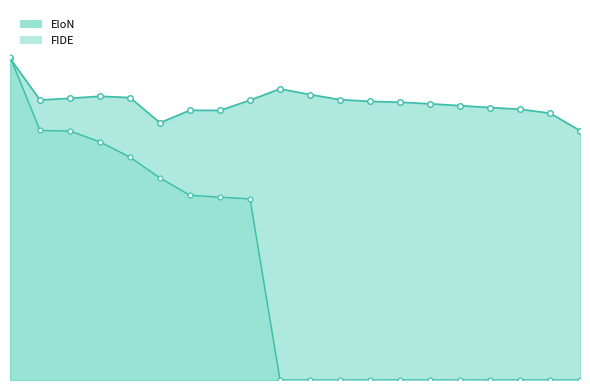

Between Suarez Andollo Asier and Vega Villa Javier, which is larger?

Suarez Andollo Asier